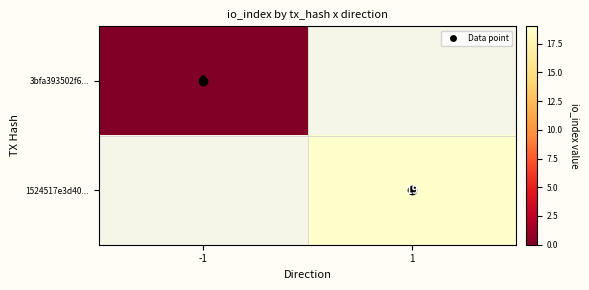

At which label is 3bfa393502f6... closest to 0?

-1